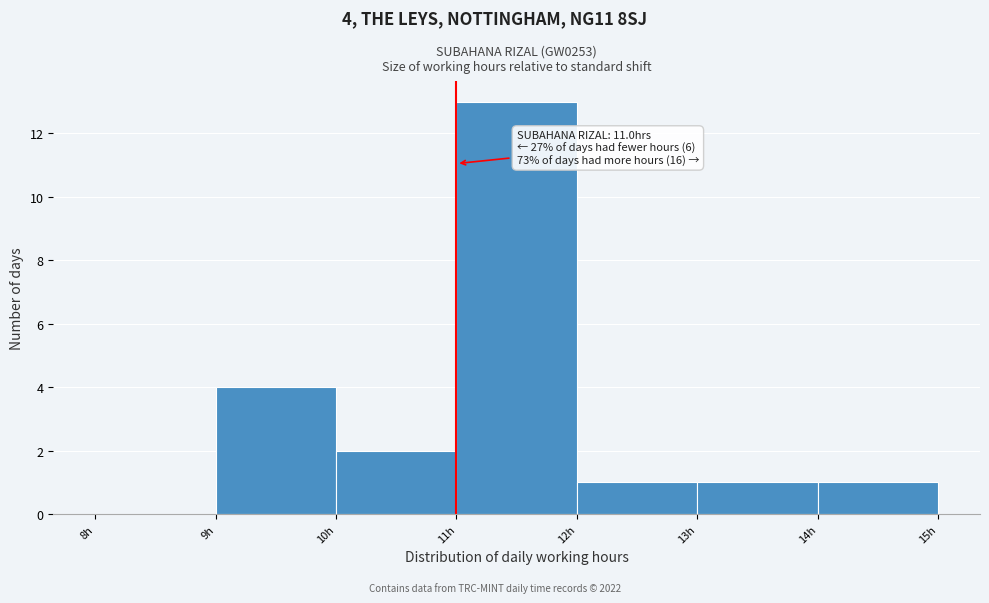

Over which range of the x-axis is the bar tallest?

11 to 12